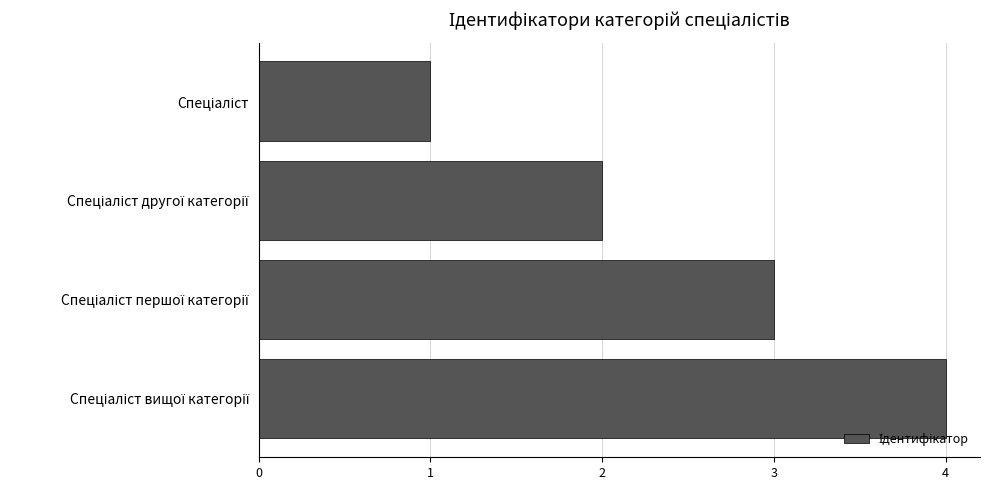

What is the sum of all values?

10